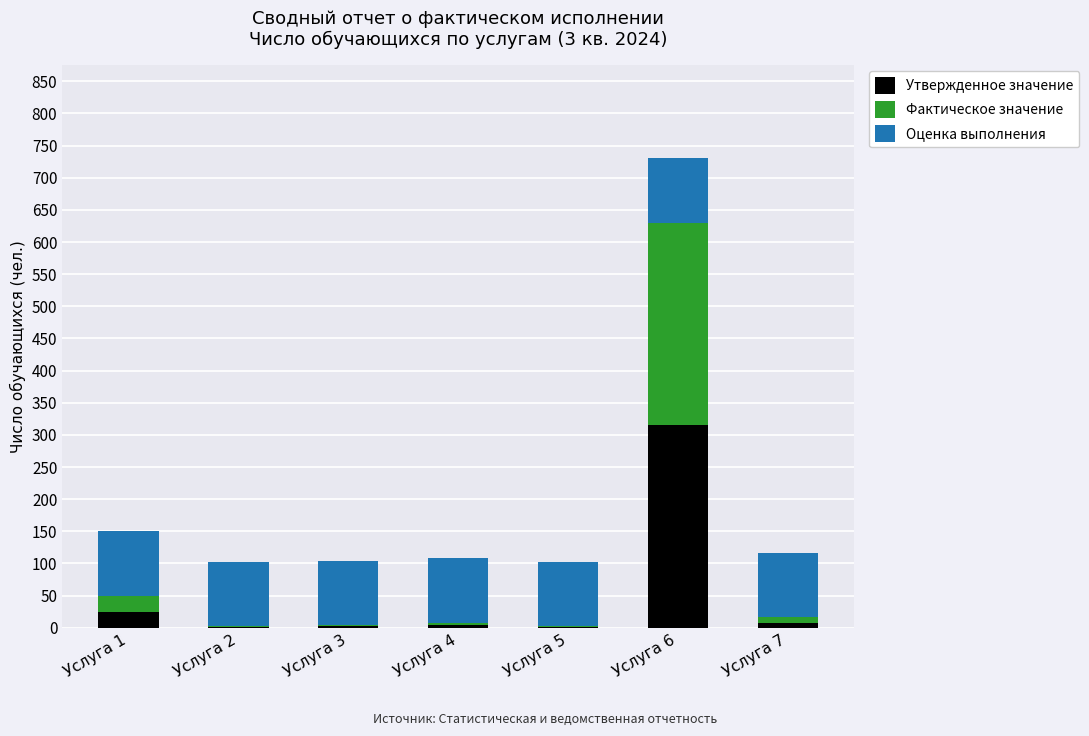

Which category has the highest value in the Утвержденное значение series?

Услуга 6